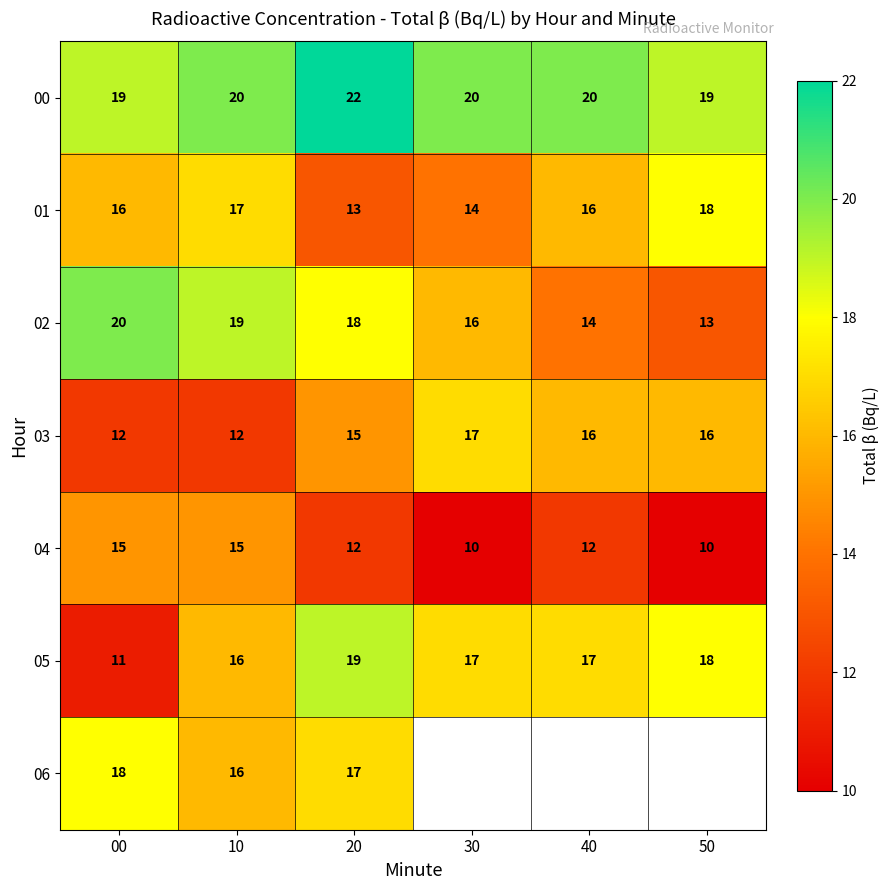

The 00 series shows 29.8 at 10. True or false?

False